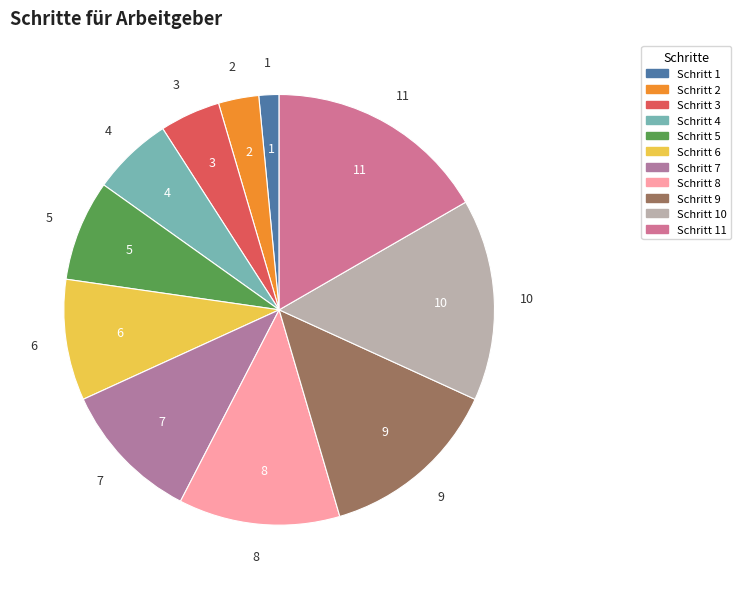

How many slices are in this pie chart?

11